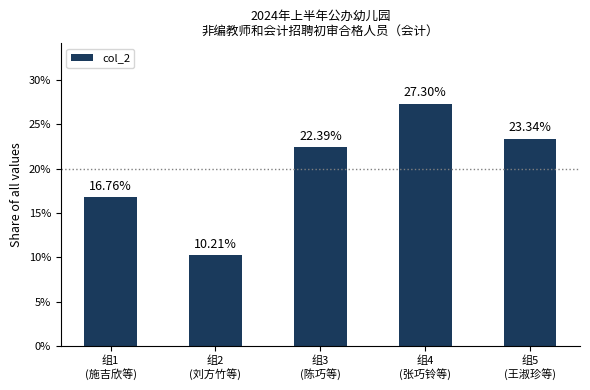

What is the value of the 4th bar from the left?

27.3